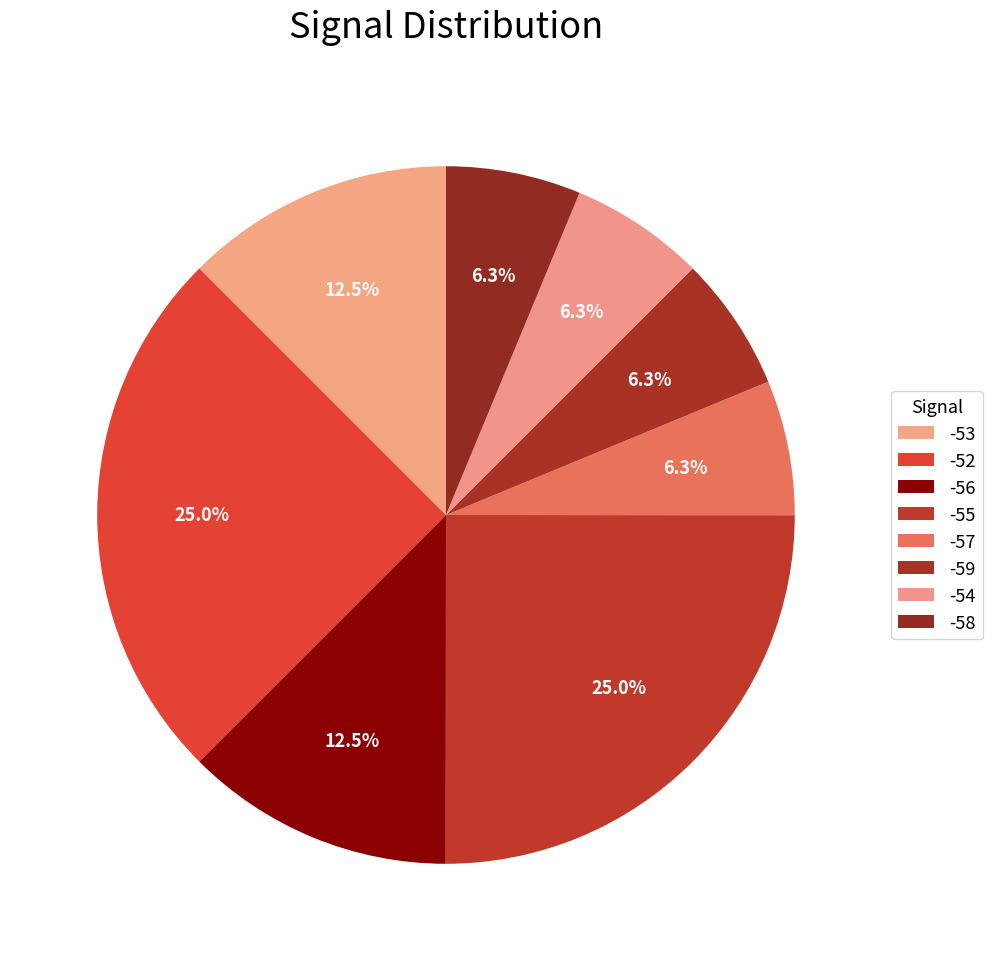

Count the number of slices in the pie.

8